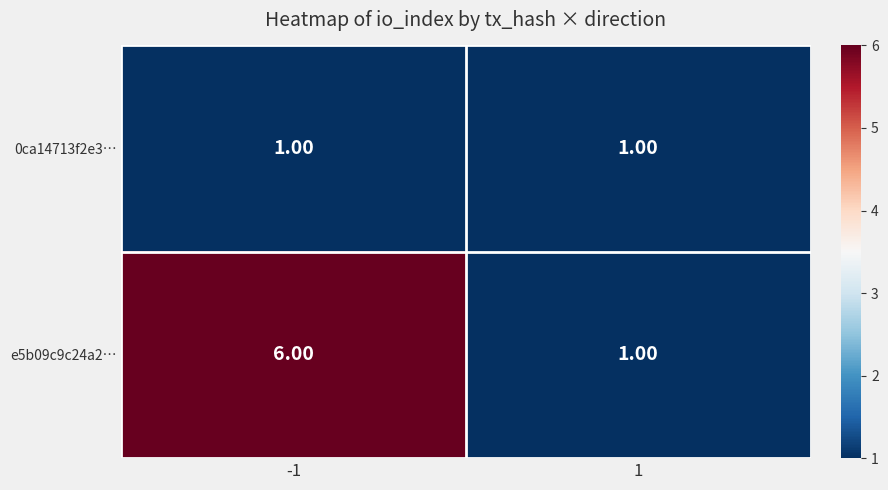

Rank the series by their average value, from highest to lowest.

e5b09c9c24a2…, 0ca14713f2e3…